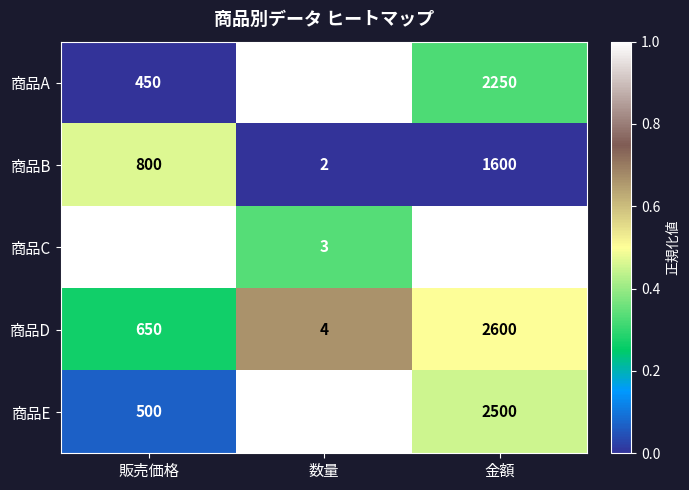

Rank the series by their maximum value, from highest to lowest.

商品C, 商品D, 商品E, 商品A, 商品B